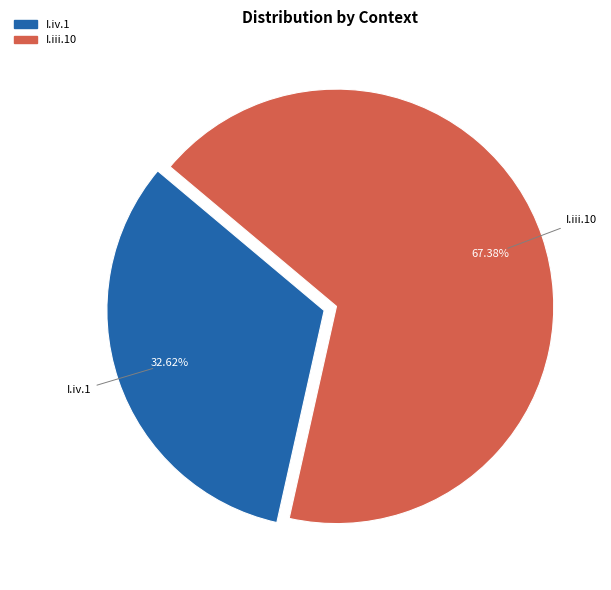

To the nearest percent, what is the difference between the I.iv.1 and I.iii.10 slice percentages?

35%